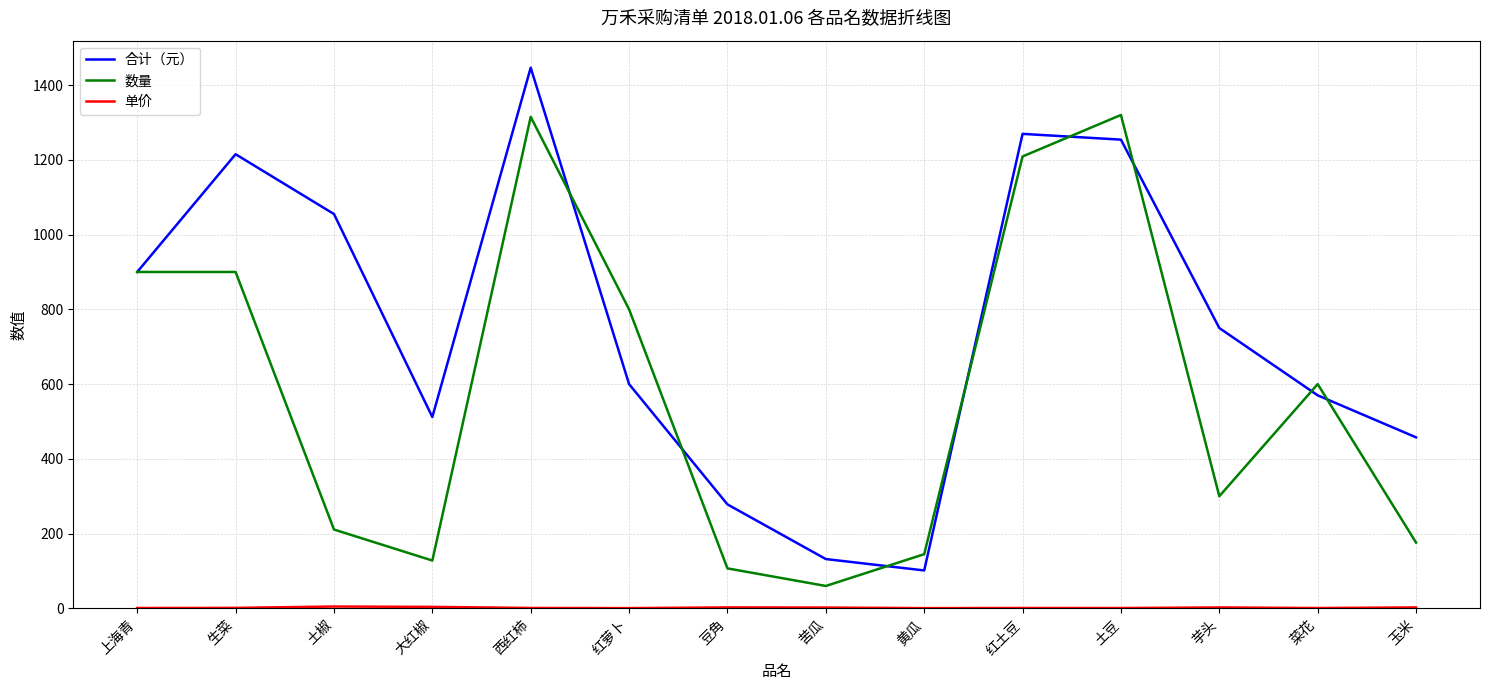

What is the minimum value for 合计（元）?

101.5